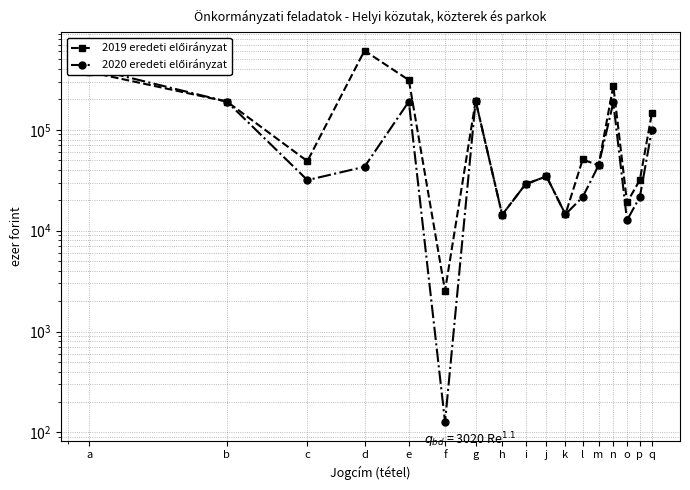

What is the value of the 2019 eredeti előirányzat point at the 1st from the left?

374650